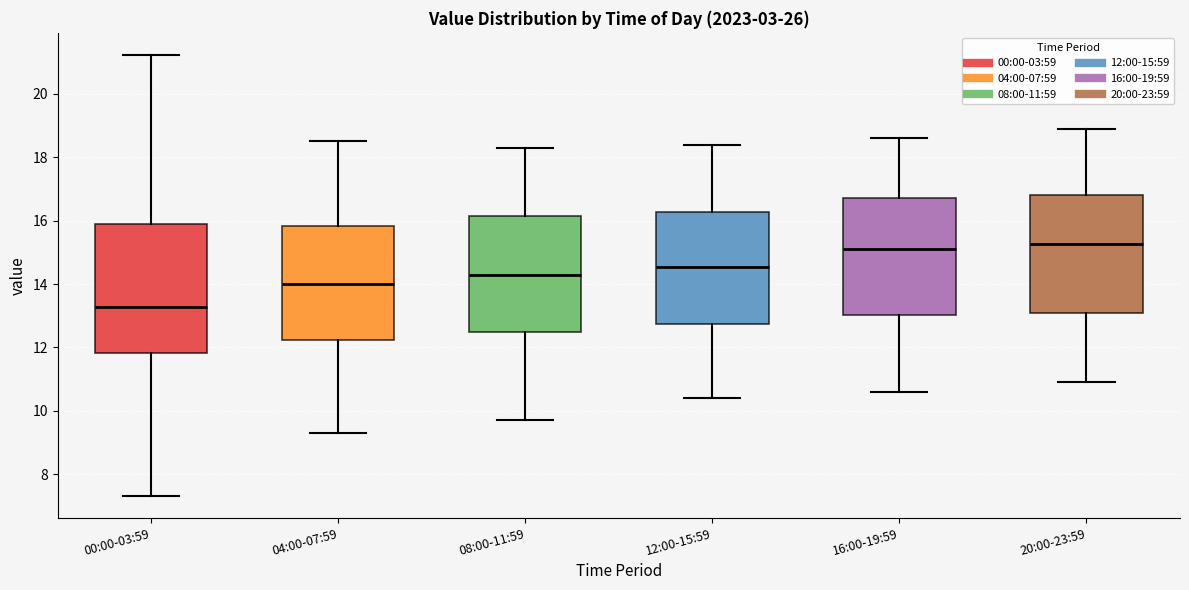

Where does the median line of the box for 12:00-15:59 sit on the y-axis? The values are not printed on the chart, so give them approximately, as read against the axis.

14.6